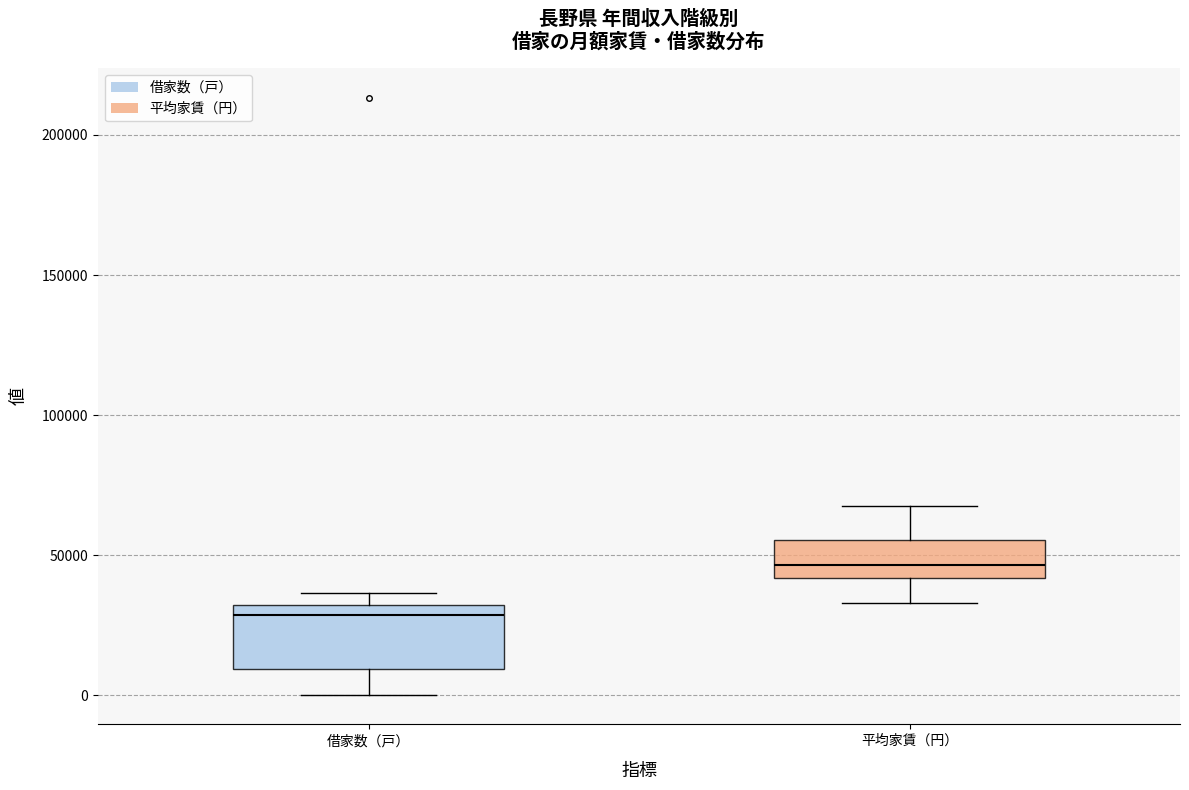

Which box has the lowest median line?

借家数（戸）